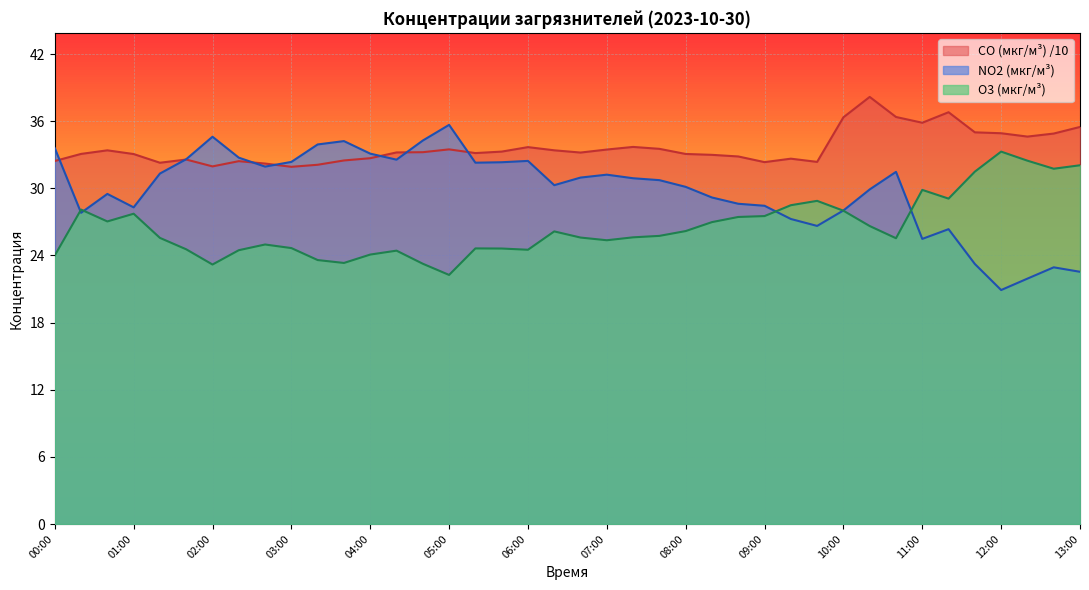

At which label does NO2 (мкг/м³) first exceed 30?

00:00